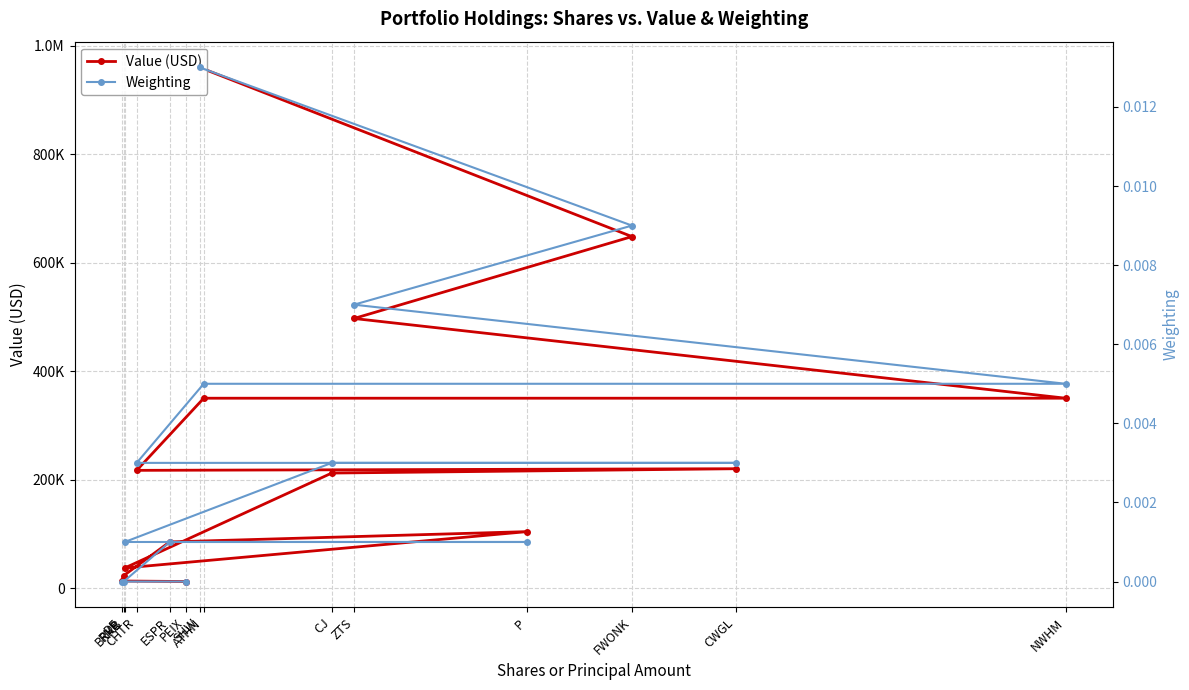

True or false: Value (USD) has a value of 456507.8 at NWHM.

False